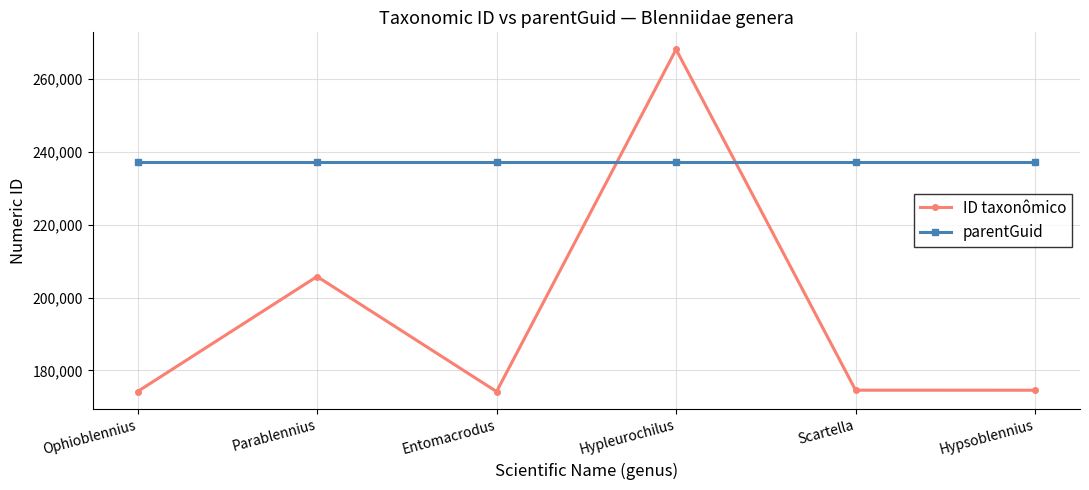

What is the minimum value shown in the chart?

174169